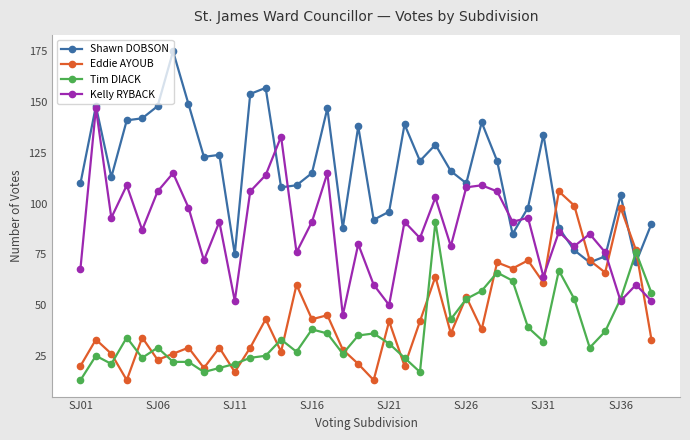

What is the difference between the maximum and minimum values in the Kelly RYBACK series?

102